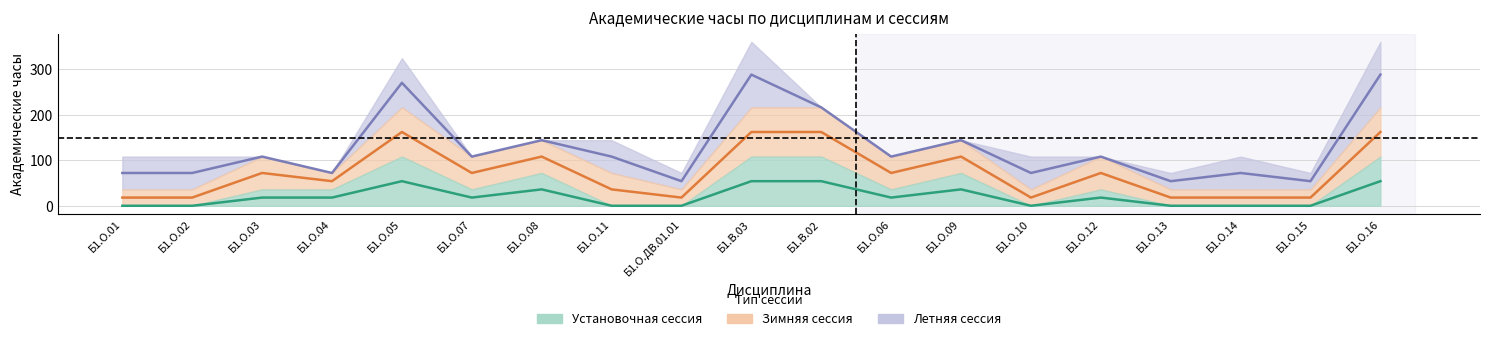

Does the chart display data point markers on the line(s)?

No